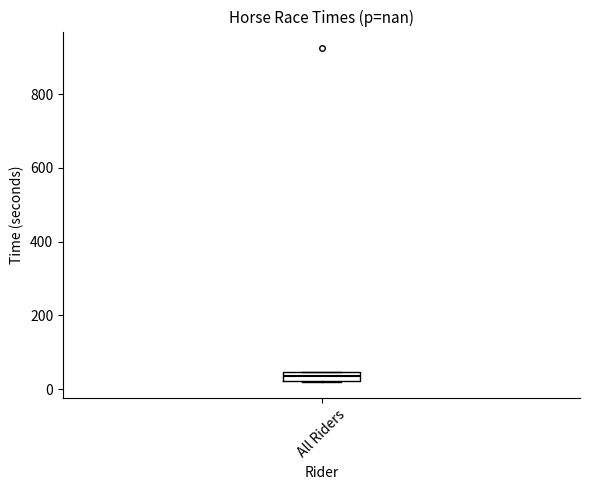

Where is the lower edge of the box for All Riders on the y-axis? The values are not printed on the chart, so give them approximately, as read against the axis.

20